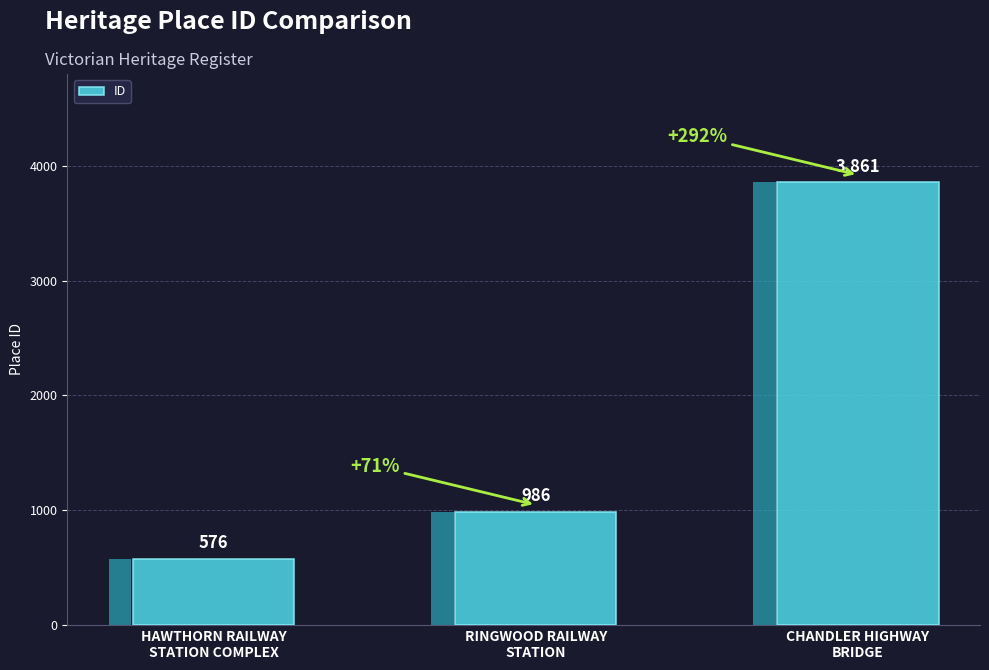

What is the change in value from RINGWOOD RAILWAY
STATION to CHANDLER HIGHWAY
BRIDGE?

+2875